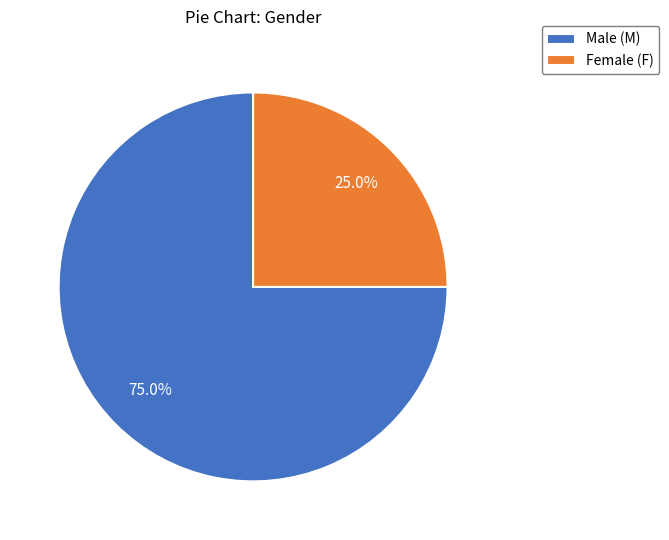

Which category accounts for the majority?

Male (M)